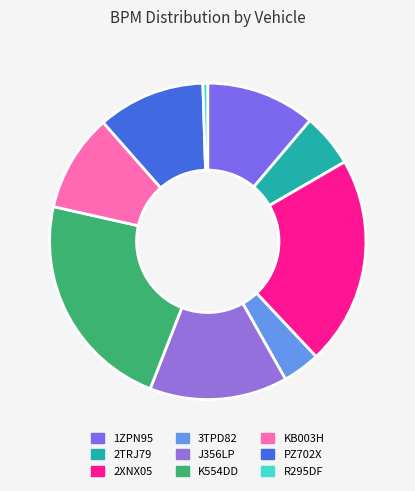

Which slice is the smallest?

R295DF